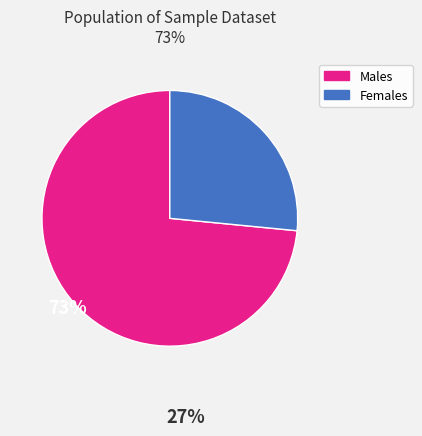

Approximately how many times larger is the value at Males compared to Females?

2.8